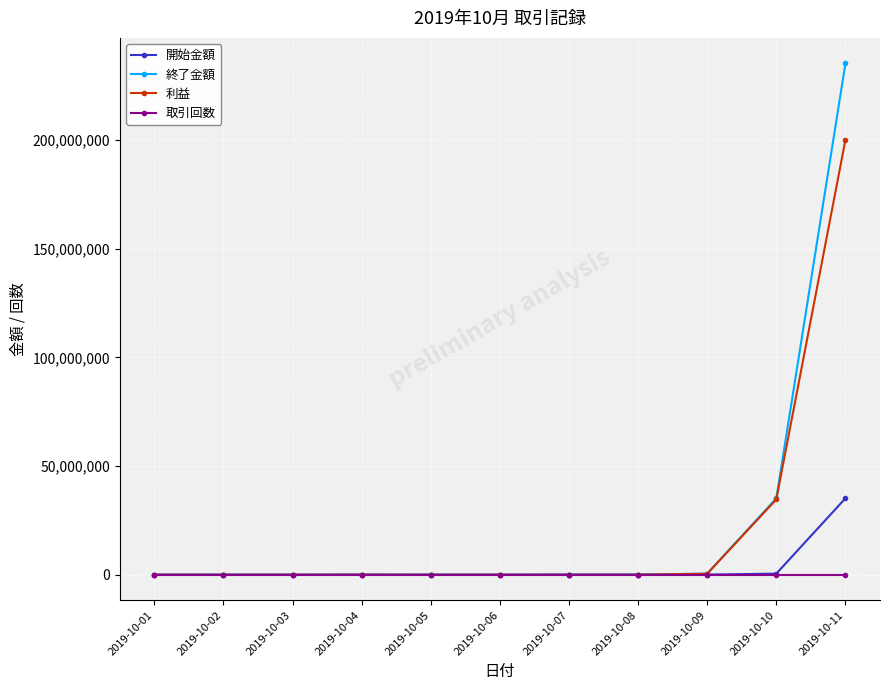

Read the 利益 value at 2019-10-02.

100